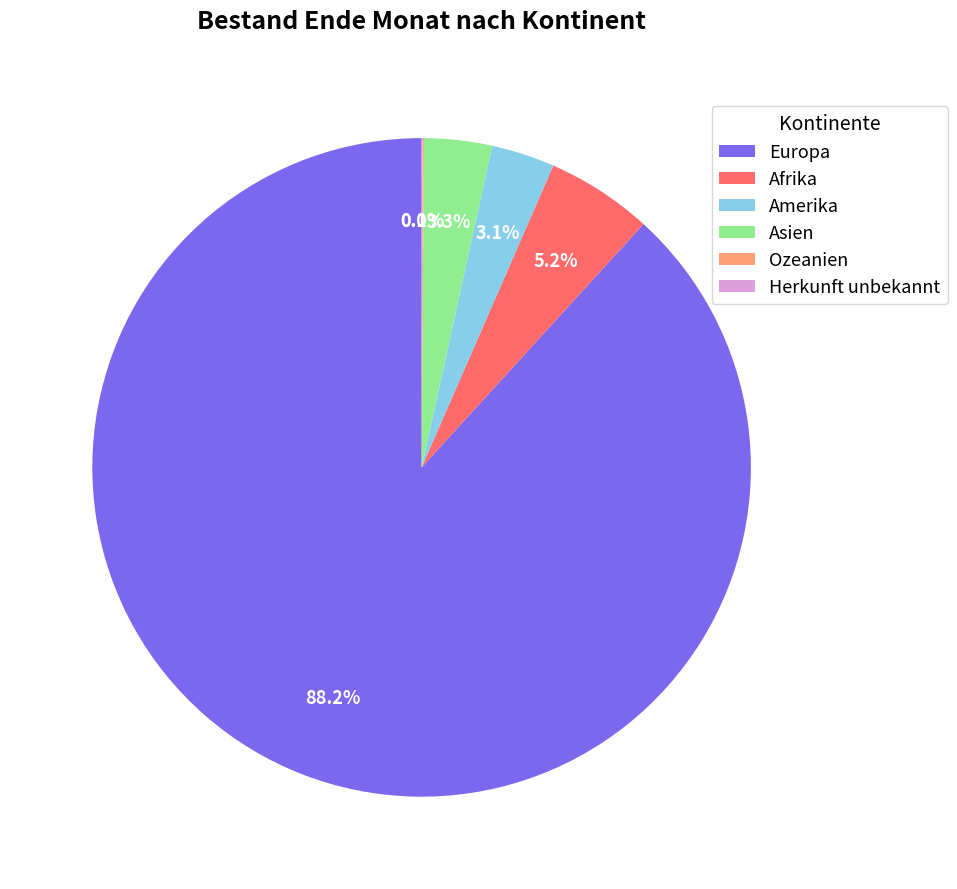

To the nearest percent, what is the combined percentage of Asien and Europa?

92%